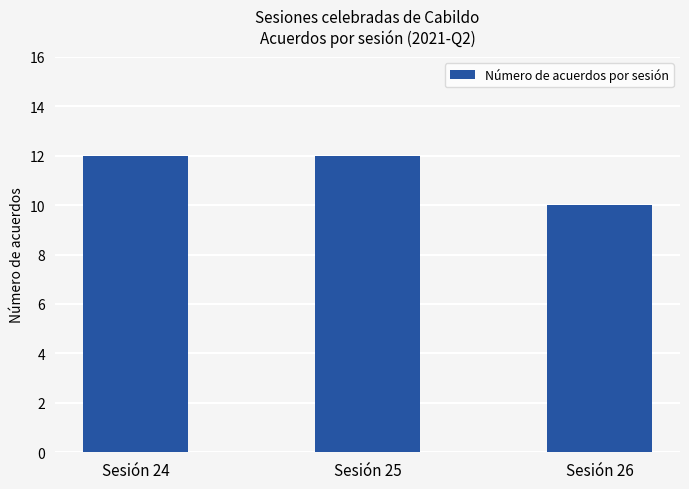

True or false: the data shows 15 at Sesión 26.

False